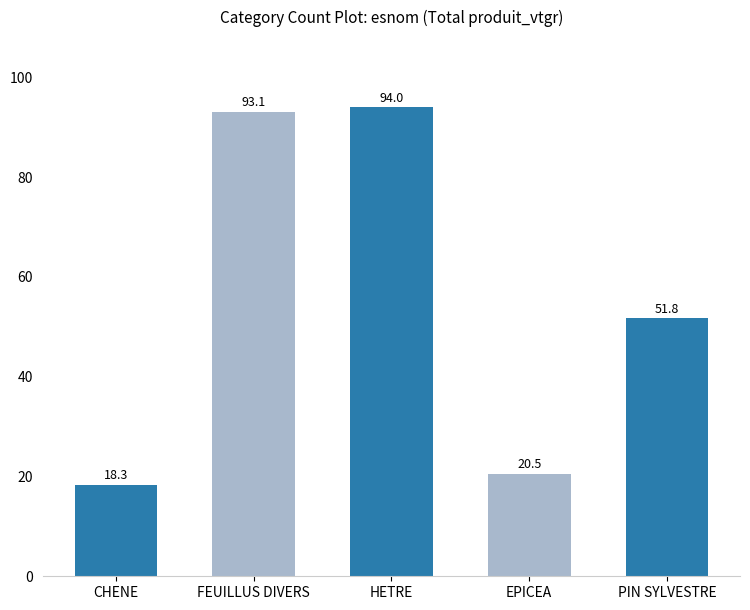

The value at PIN SYLVESTRE is 51.8. True or false?

True